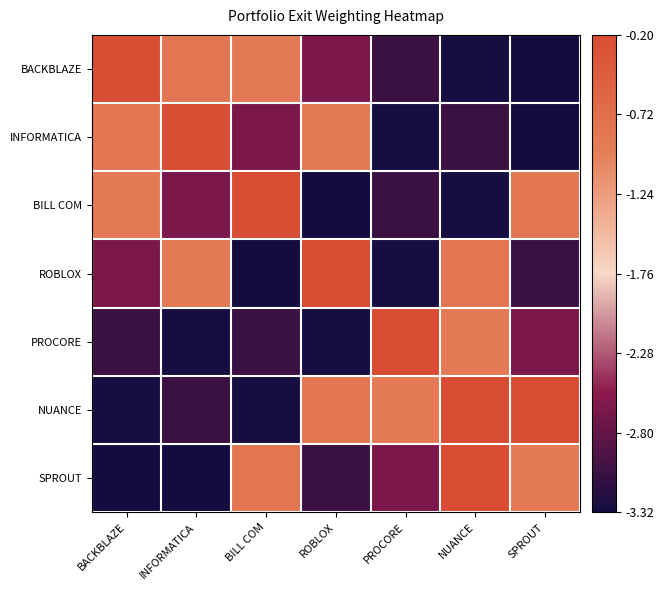

Is it true that INFORMATICA equals -1.2 at BILL COM?

False